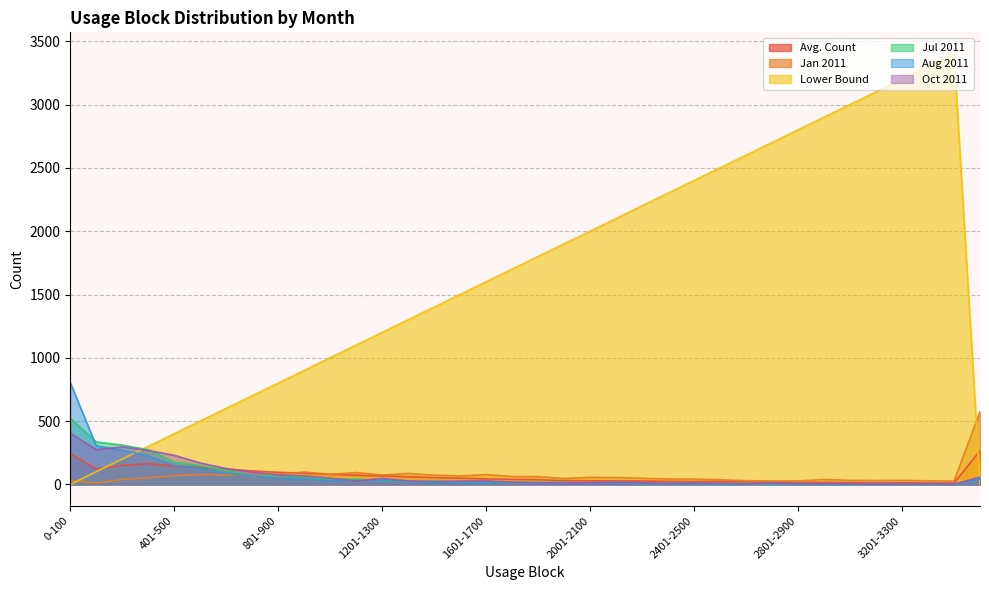

What is the value of the Lower Bound point at the 31st from the left?

3001.0